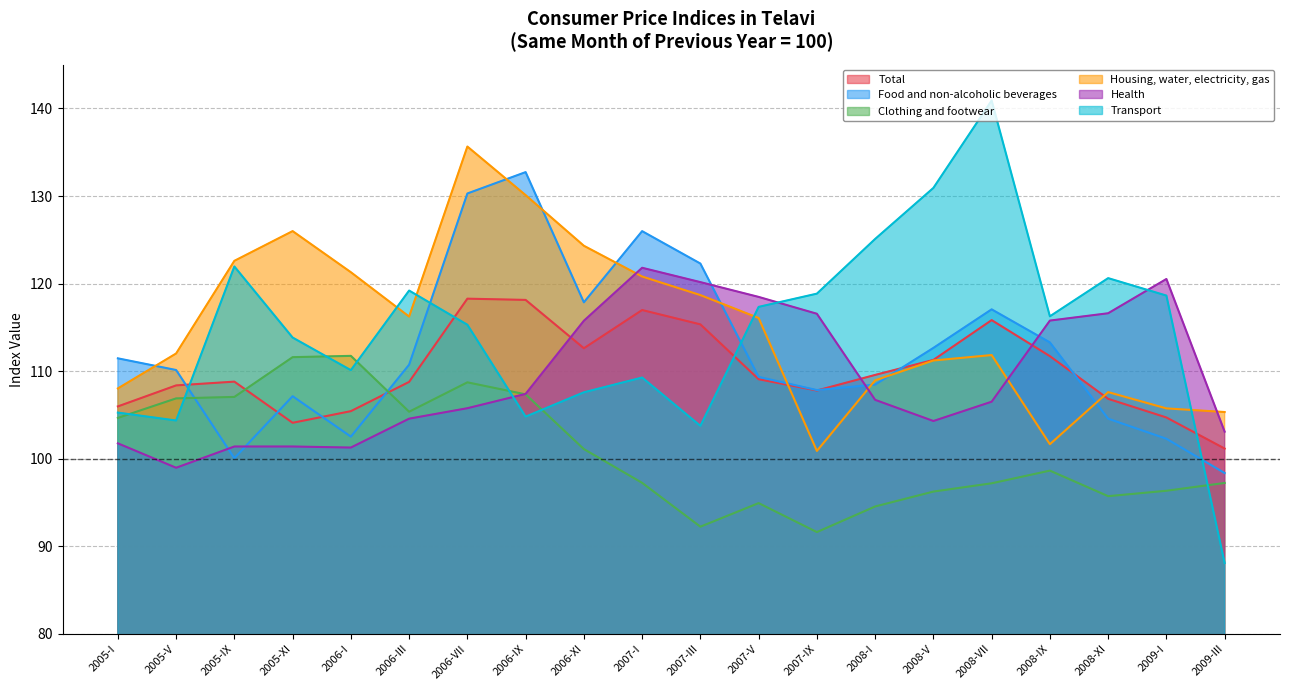

Reading right to left, what are all the values shown in this chart?

Total: 101.2	104.7	106.8	111.7	115.8	111.3	109.6	107.8	109.1	115.3	117.0	112.6	118.1	118.3	108.8	105.4	104.1	108.8	108.4	106.0
Food and non-alcoholic beverages: 98.4	102.3	104.6	113.3	117.1	112.7	108.5	107.8	109.3	122.3	126.0	117.9	132.7	130.3	110.7	102.5	107.1	100.1	110.1	111.5
Clothing and footwear: 97.2	96.3	95.7	98.6	97.2	96.2	94.5	91.6	94.9	92.2	97.2	101.1	107.4	108.7	105.4	111.7	111.6	107.1	106.9	104.7
Housing, water, electricity, gas: 105.3	105.7	107.6	101.7	111.8	111.2	109.0	100.9	116.1	118.7	120.8	124.3	130.1	135.6	116.2	121.3	126.0	122.6	112.0	108.0
Health: 103.1	120.5	116.6	115.8	106.5	104.3	106.7	116.6	118.5	120.2	121.8	115.8	107.4	105.8	104.6	101.3	101.4	101.4	99.0	101.8
Transport: 88.1	118.6	120.6	116.3	140.9	130.9	125.1	118.9	117.3	103.8	109.3	107.6	104.8	115.3	119.2	110.1	113.8	122.0	104.4	105.3